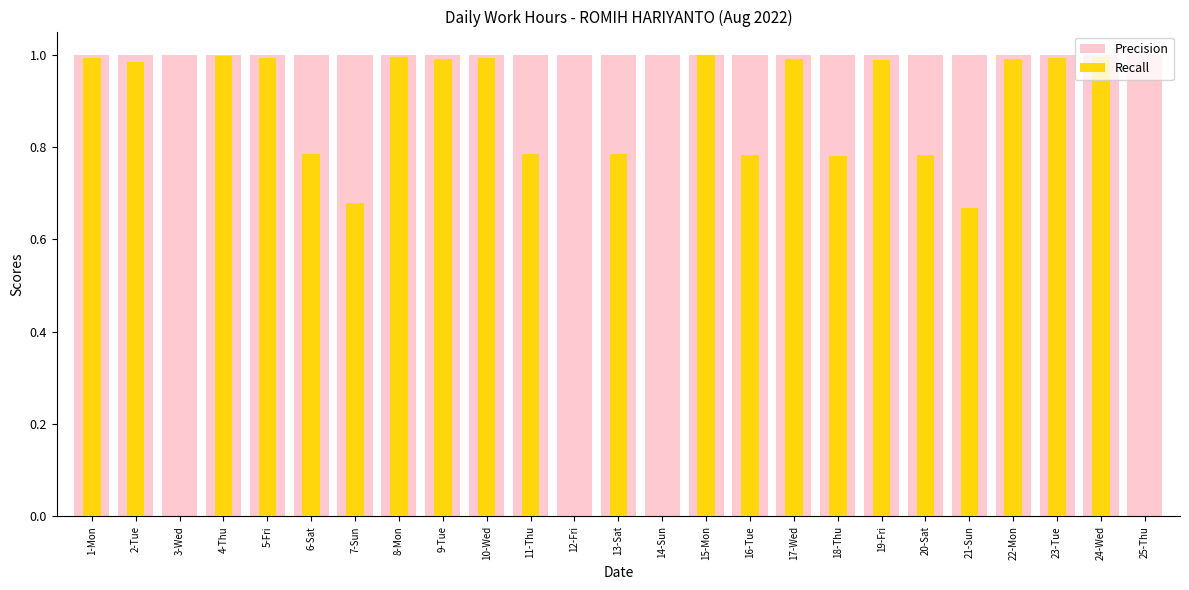

Which series has the largest total across all categories?

Precision